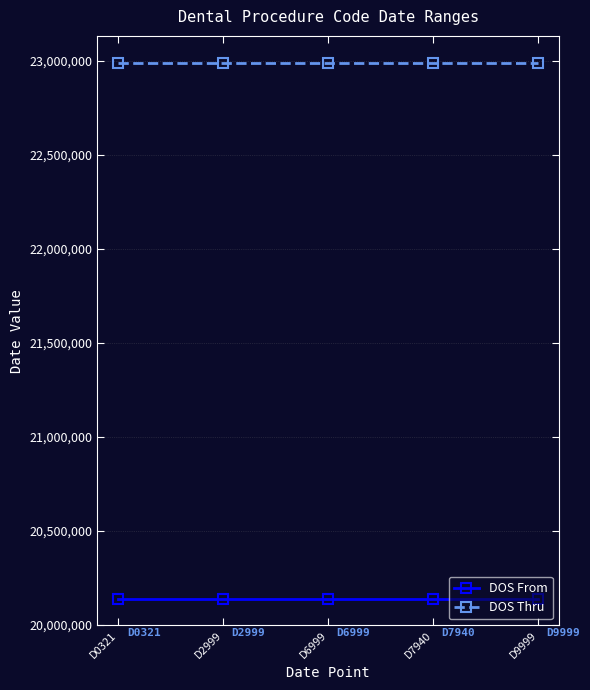

What is the value of the DOS Thru point at the 1st from the left?

22991231